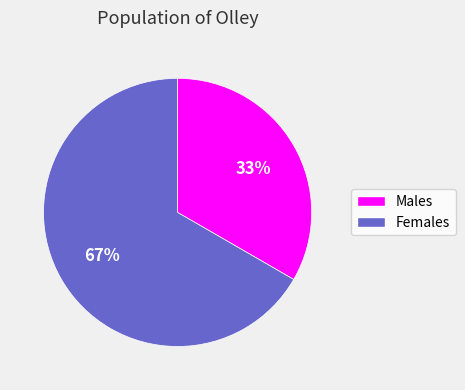

How many segments does this pie chart have?

2